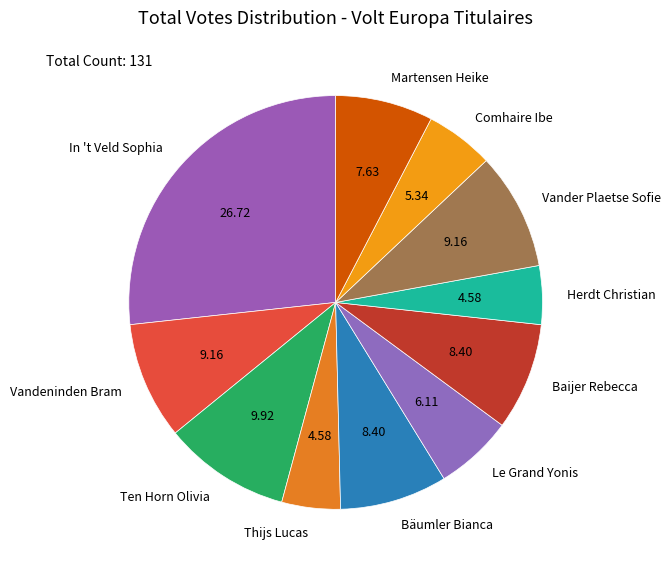

How many slices are in this pie chart?

11